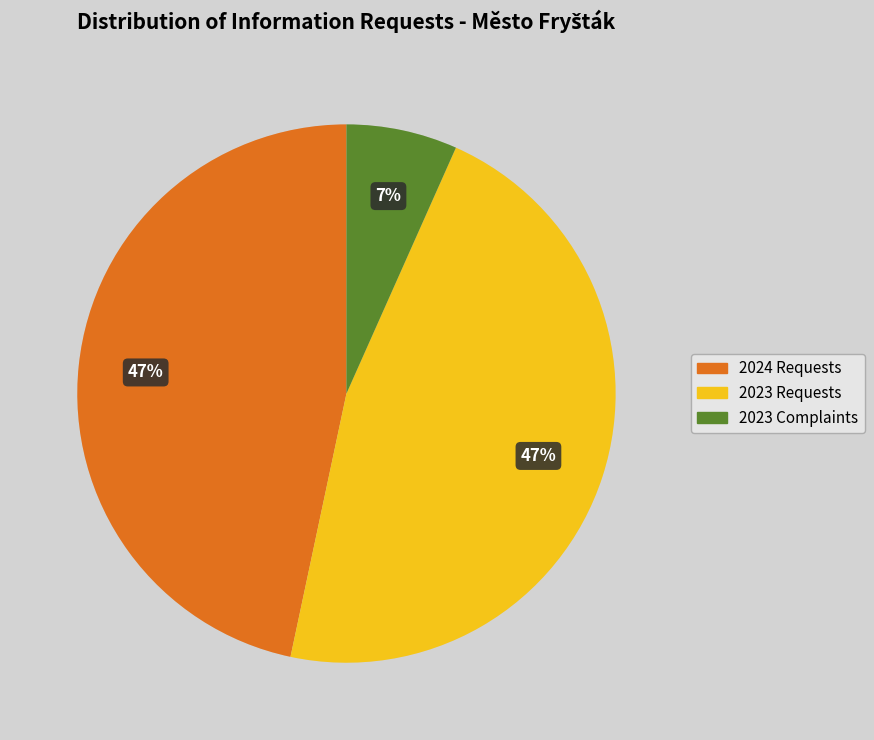

Is there any slice that represents more than half of the pie?

No